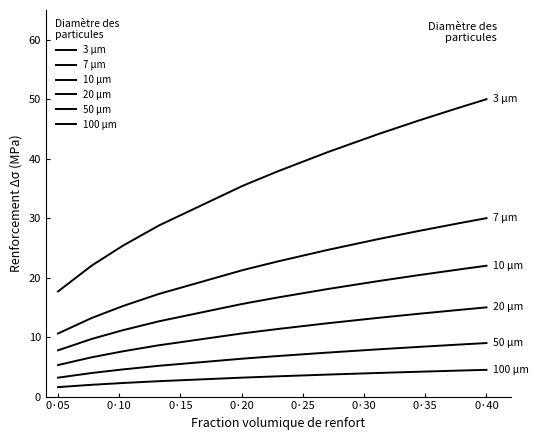

Is this an area chart (filled region under the line)?

No